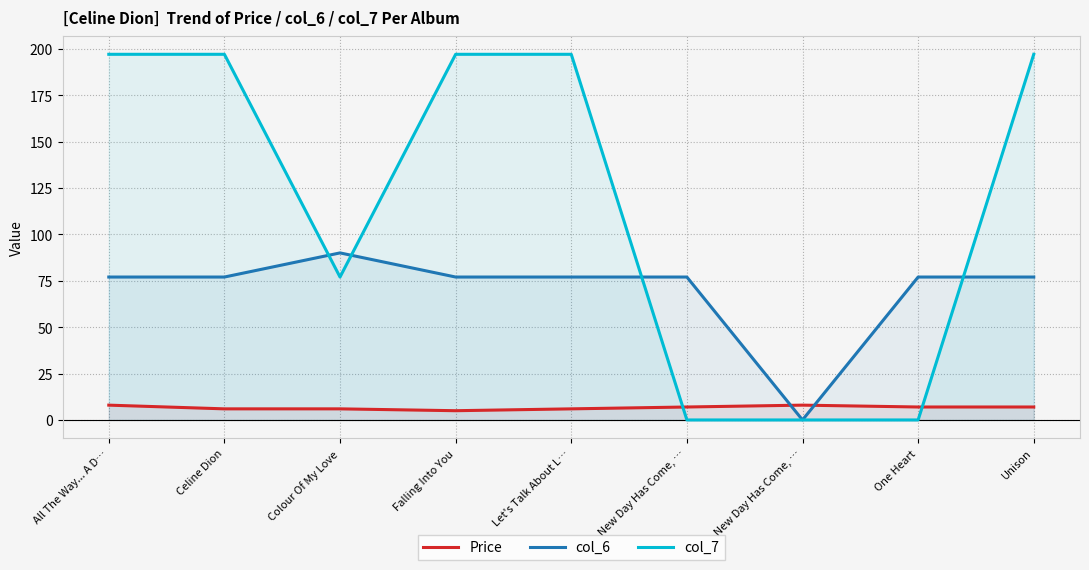

What is the sum of all Price values?

59.8